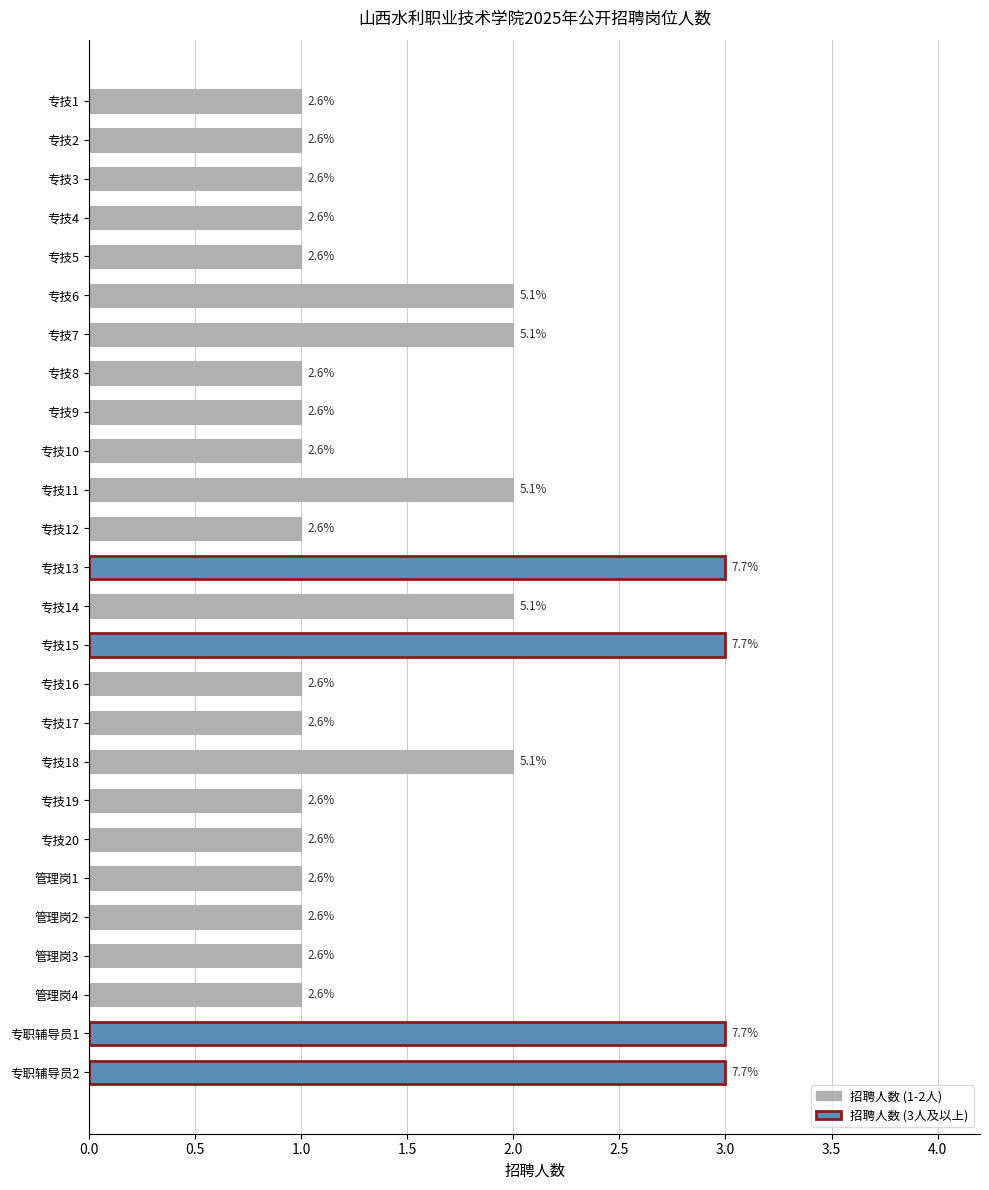

Does the chart contain any negative values?

No